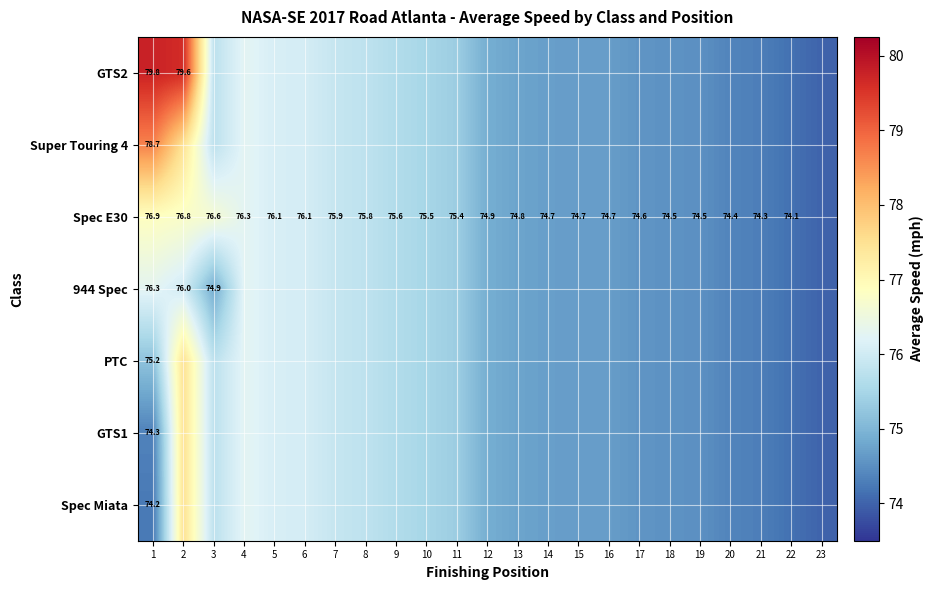

What is the minimum value for 944 Spec?

74.0